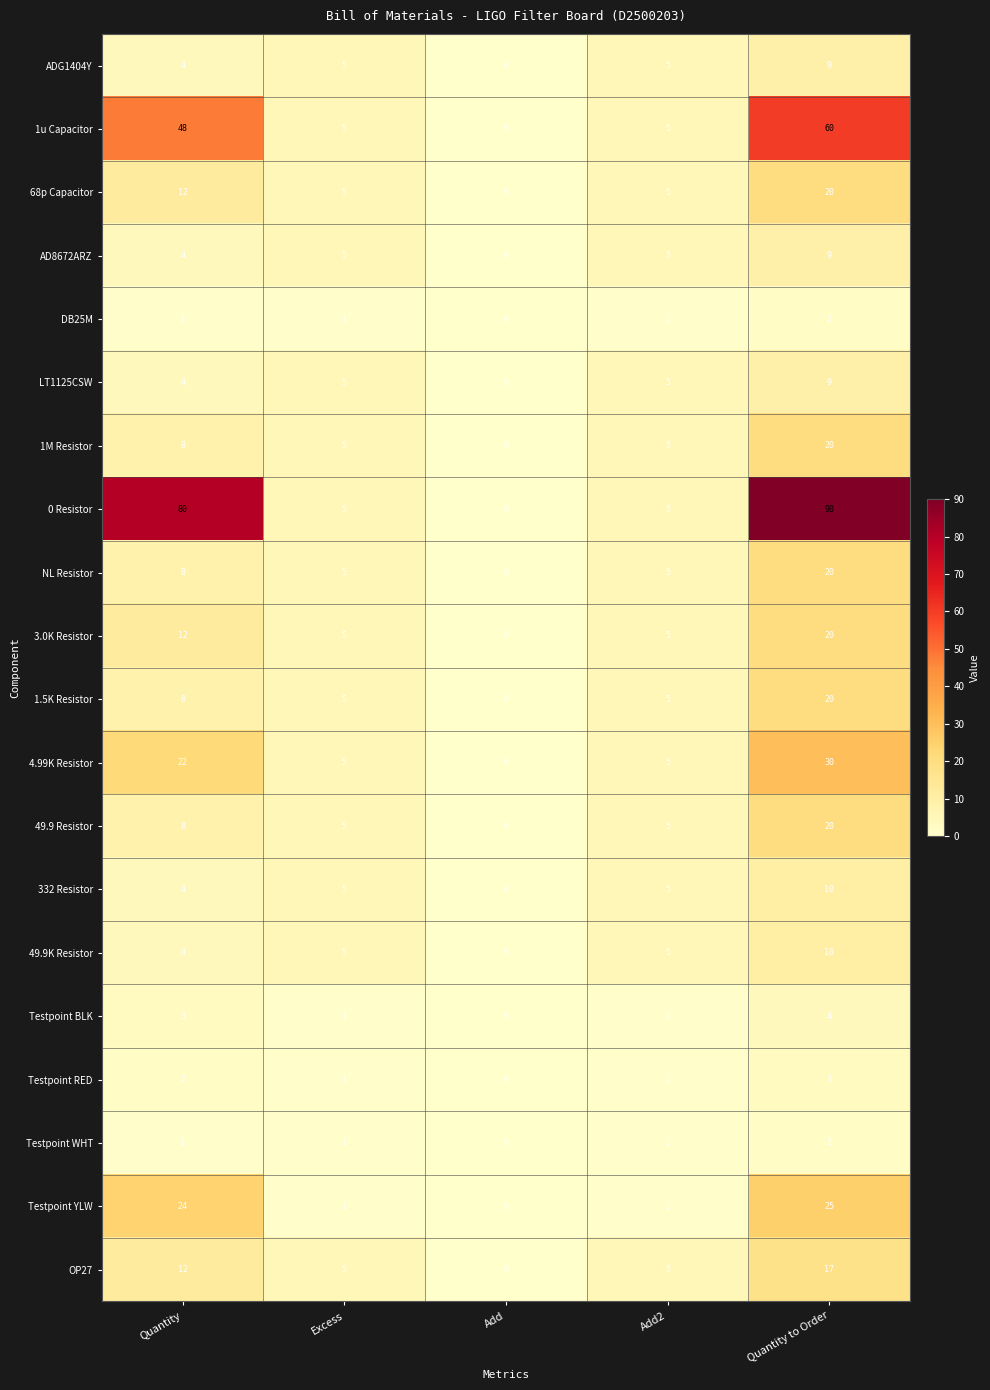

What is the total value across all series at Excess?

80